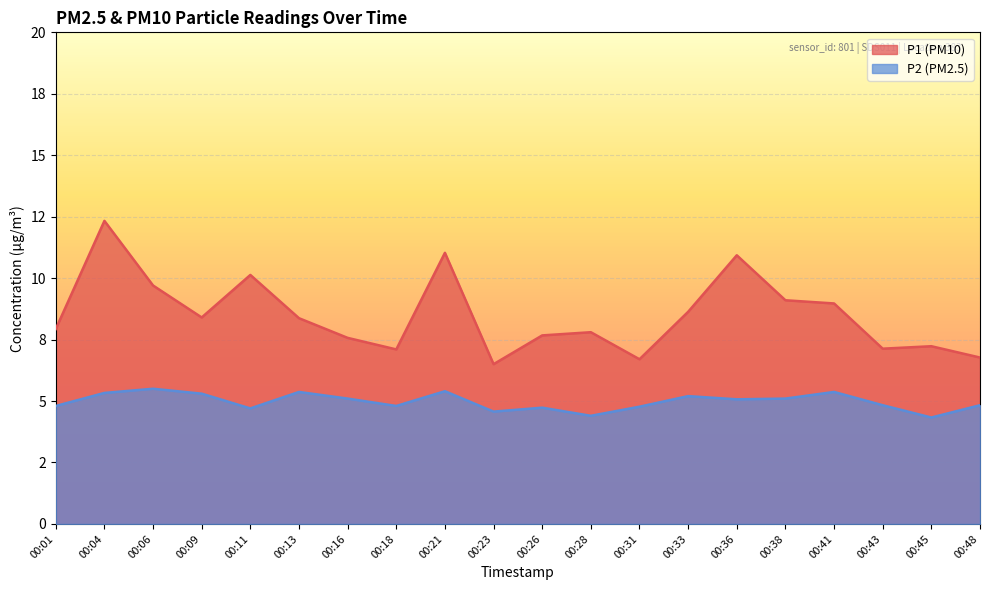

Reading left to right, extract all data points from this chart.

P1: 7.9	12.3	9.7	8.4	10.1	8.4	7.6	7.1	11.0	6.5	7.7	7.8	6.7	8.6	10.9	9.1	9.0	7.1	7.2	6.8
P2: 4.8	5.3	5.5	5.3	4.7	5.4	5.1	4.8	5.4	4.6	4.7	4.4	4.8	5.2	5.1	5.1	5.4	4.8	4.3	4.8